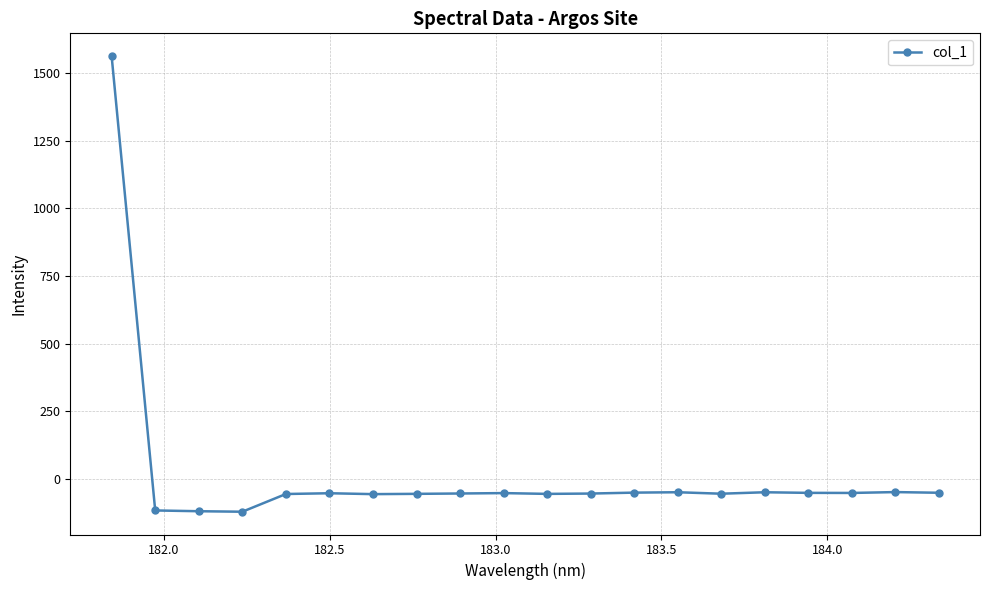

What is the smallest value displayed?

-121.1